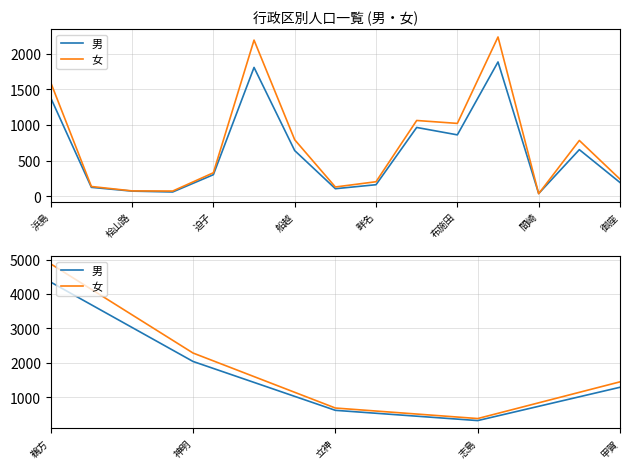

How many lines are shown in the chart?

2